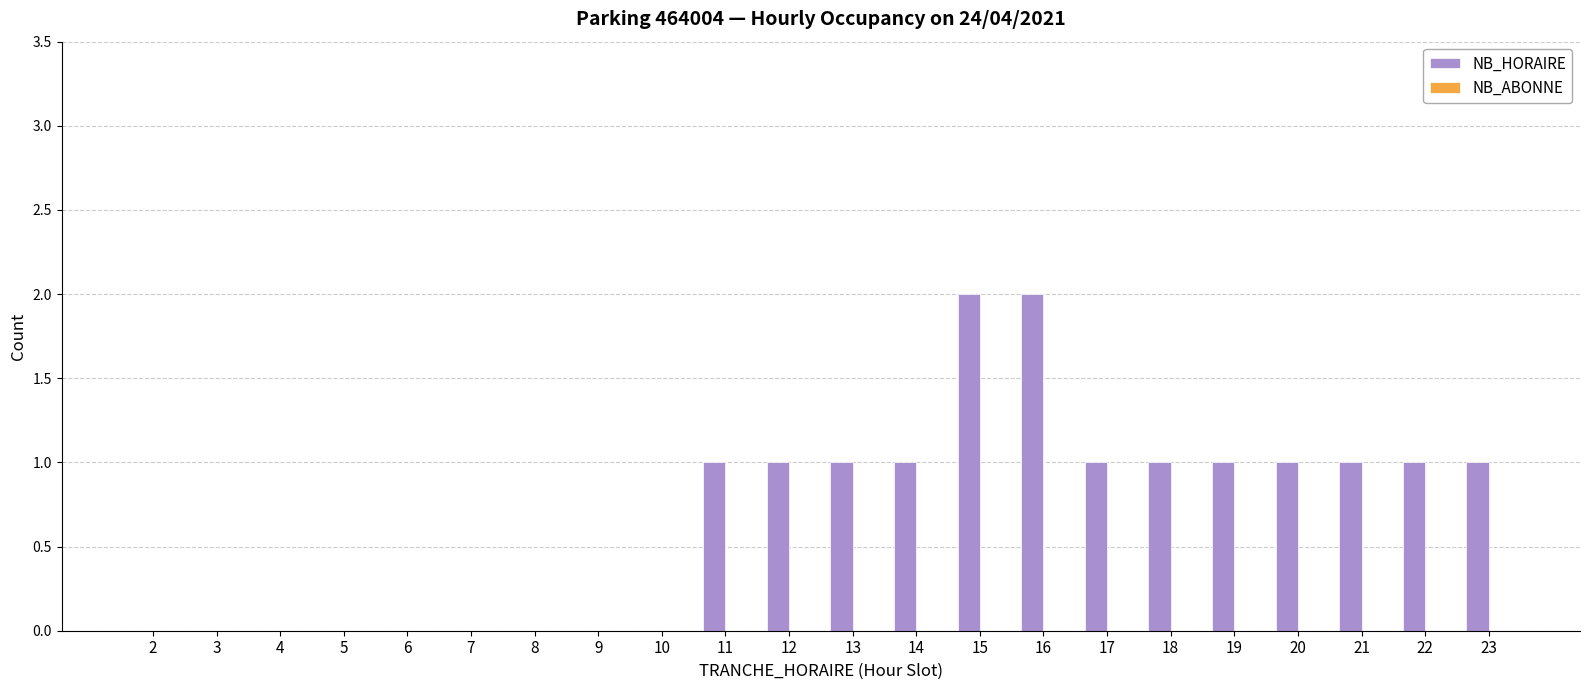

The value at 21 is 2. True or false?

False